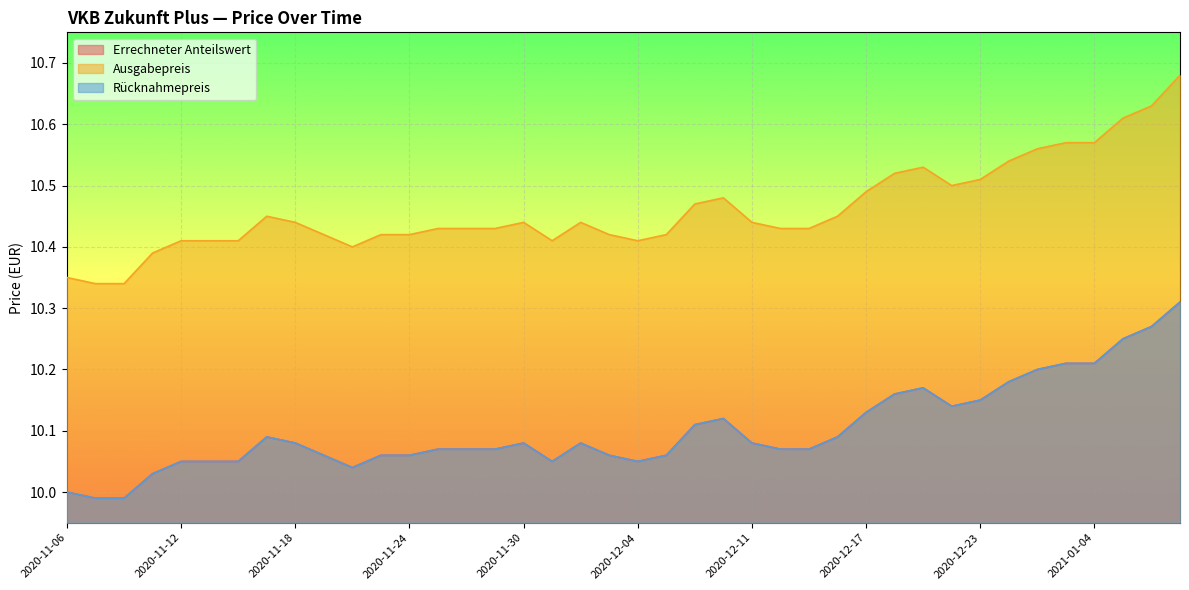

The Ausgabepreis series shows 18.4 at 2020-12-07. True or false?

False